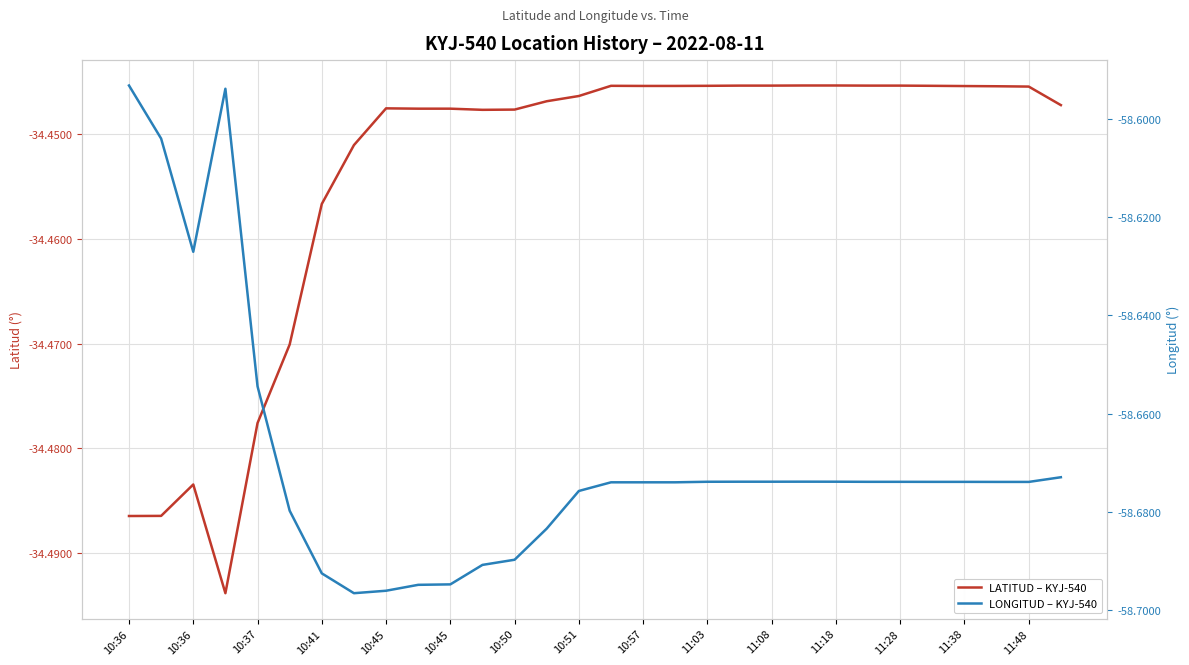

List the series in order of their overall mean, lowest first.

LONGITUD – KYJ-540, LATITUD – KYJ-540